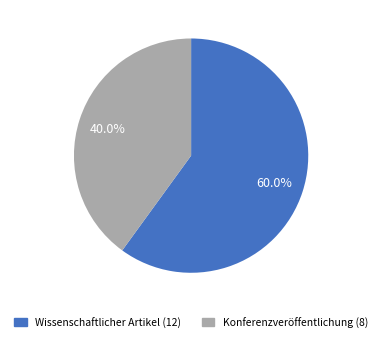

Does any single category account for the majority?

Yes